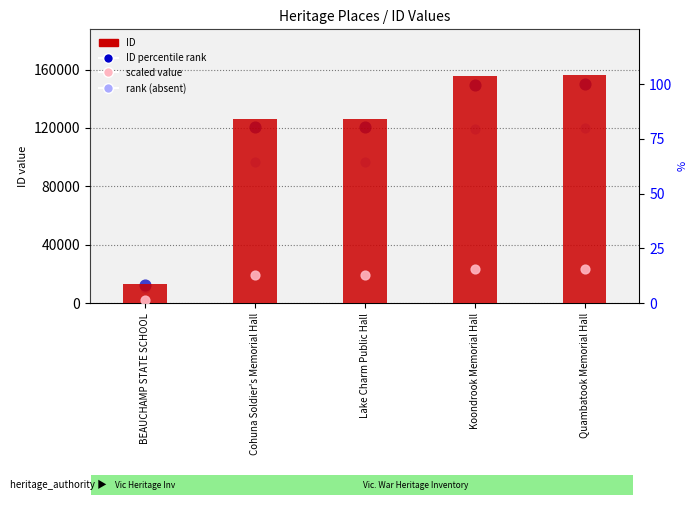

Which series has the largest Y range (max minus min)?

ID